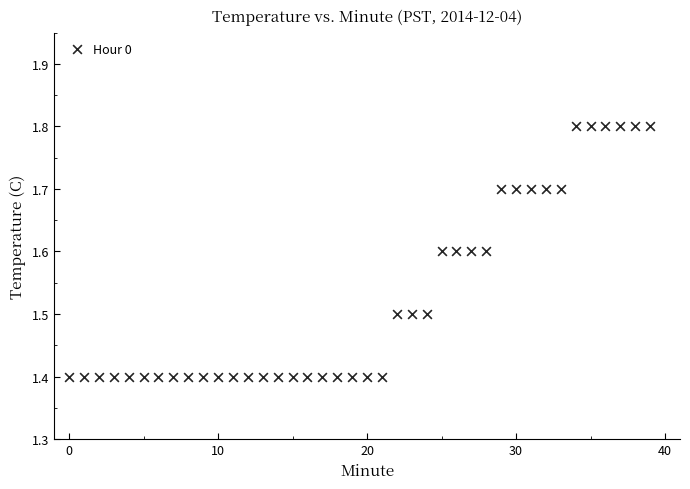

What is the range of Y values (max minus min)?

0.4